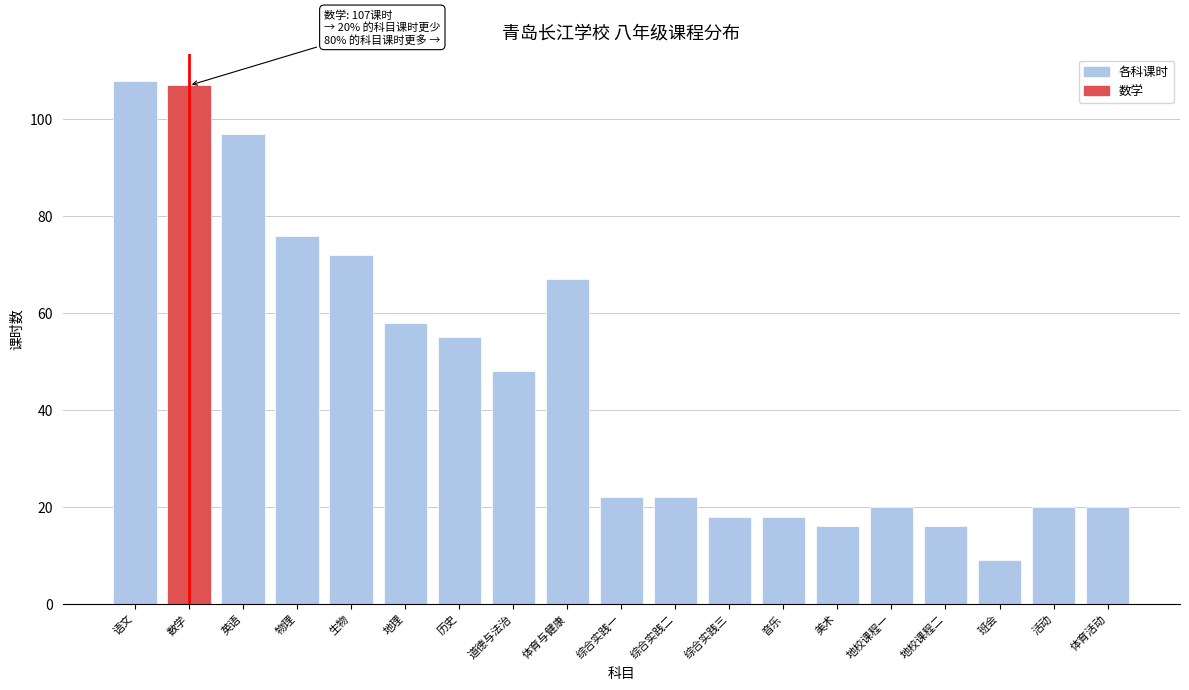

Reading left to right, extract all data points from this chart.

语文=108	数学=107	英语=97	物理=76	生物=72	地理=58	历史=55	道德与法治=48	体育与健康=67	综合实践一=22	综合实践二=22	综合实践三=18	音乐=18	美术=16	地校课程一=20	地校课程二=16	班会=9	活动=20	体育活动=20